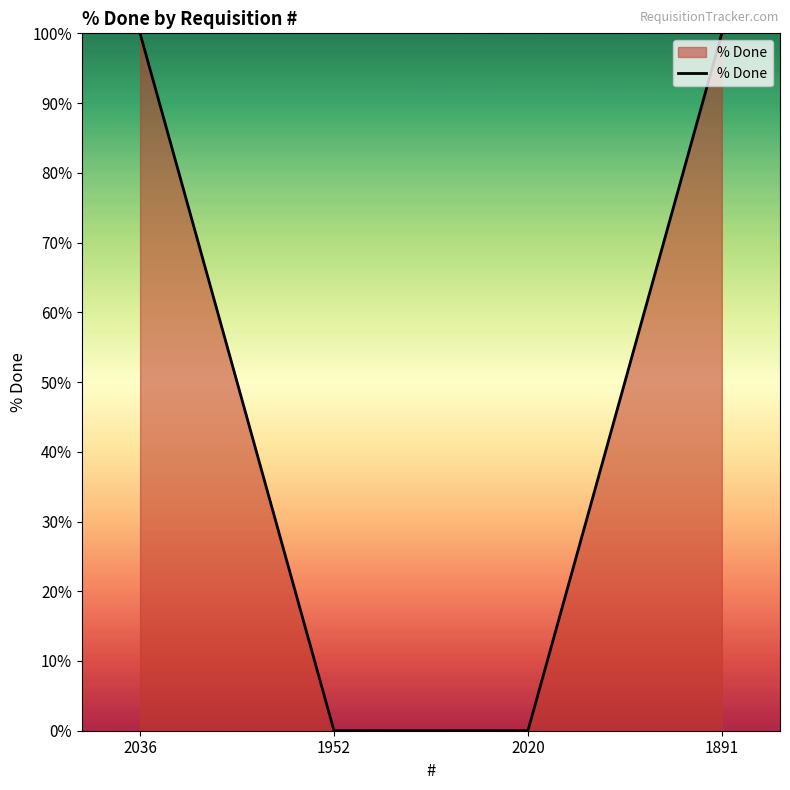

How many values are below 100?

2